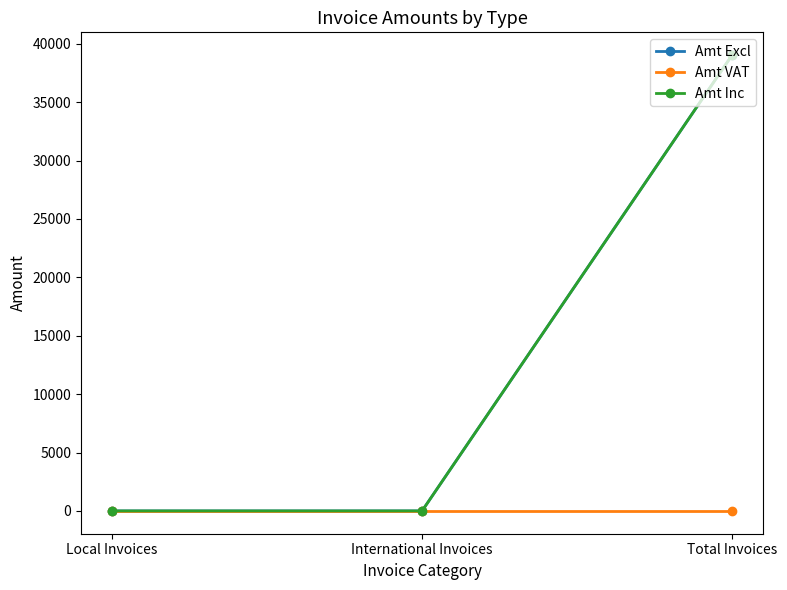

True or false: Amt Excl has a value of 58228.3 at Total Invoices.

False